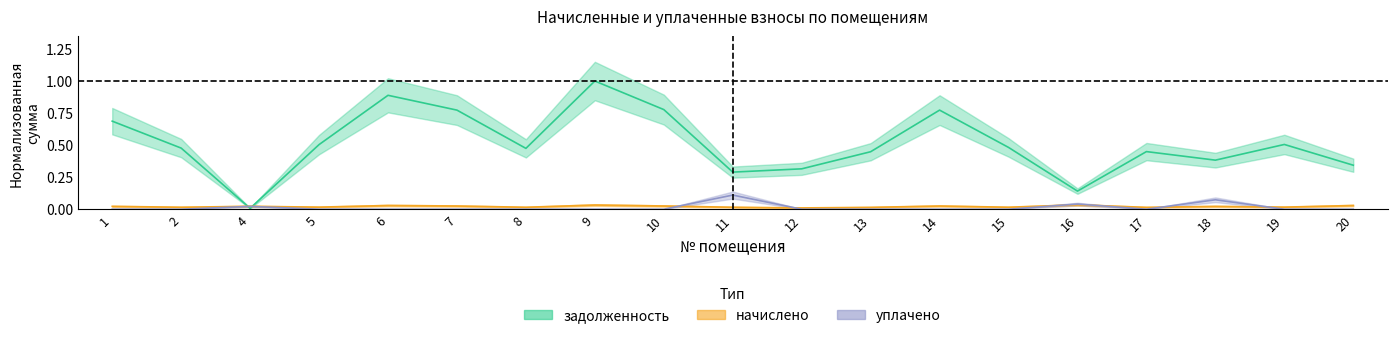

What is the spread (max minus min) of values at 12?

0.3